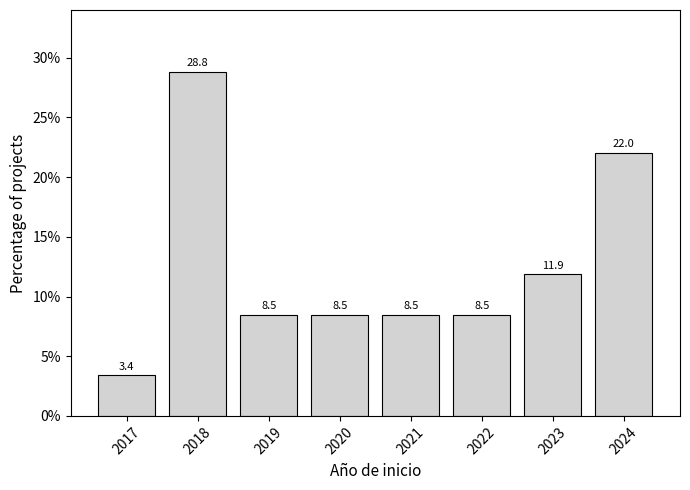

Reading left to right, extract all data points from this chart.

3.4	28.8	8.5	8.5	8.5	8.5	11.9	22.0